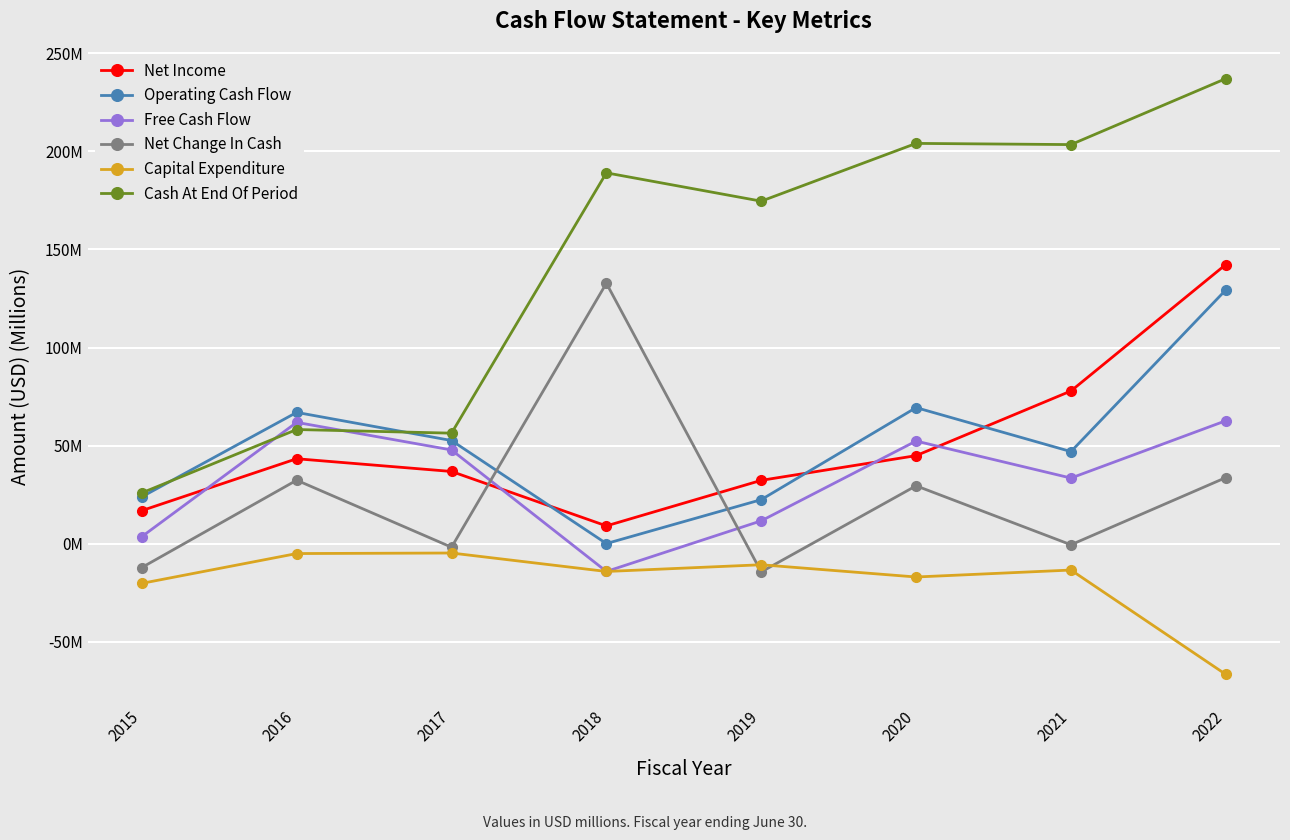

Does the chart have visible grid lines?

Yes